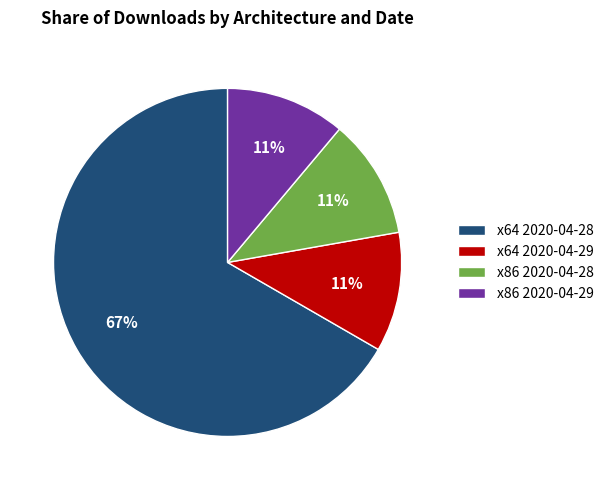

Which slice is the largest?

x64 2020-04-28